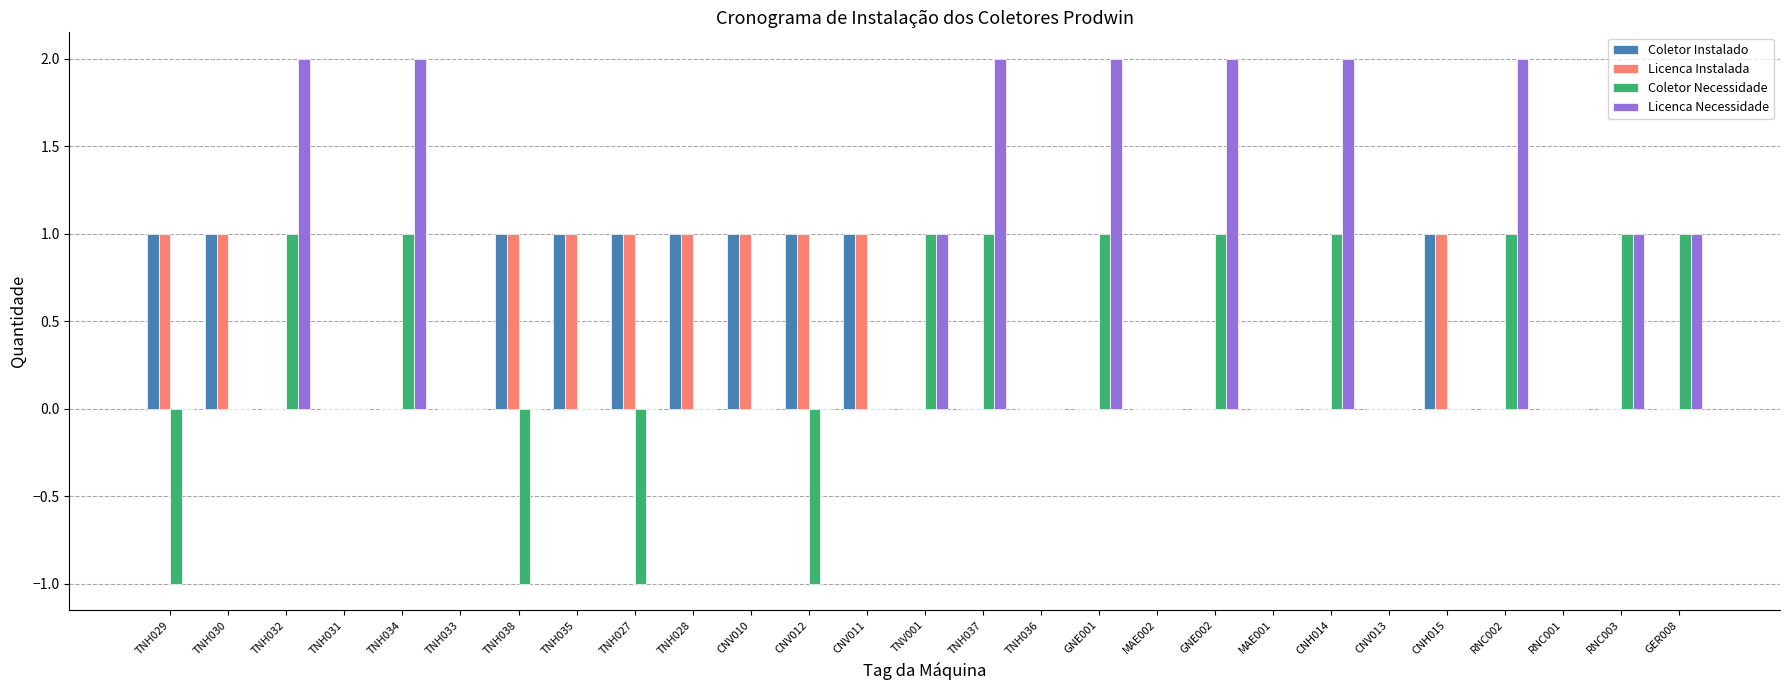

Is it true that Licenca Instalada equals 1 at CNV012?

True